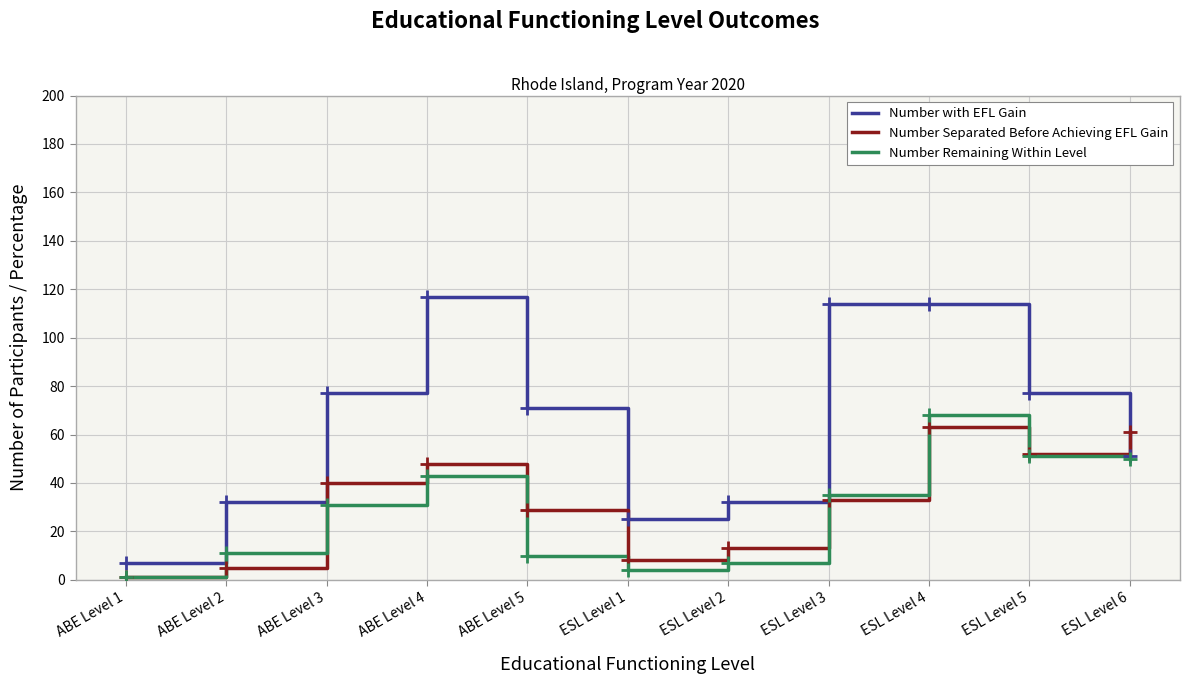

True or false: Number with EFL Gain has more than 2 interior local peaks.

False